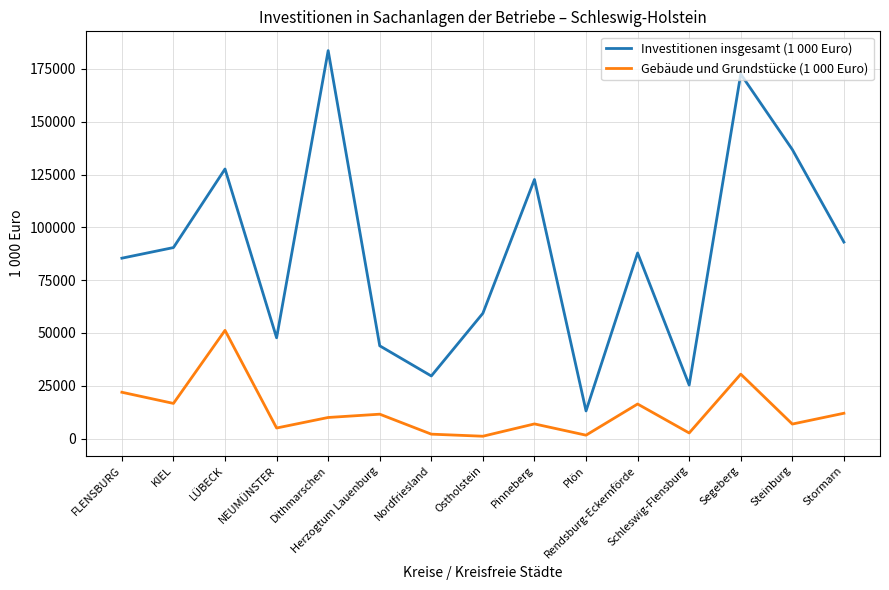

What is the average value of the Gebäude und Grundstücke (1 000 Euro) series?

13080.0